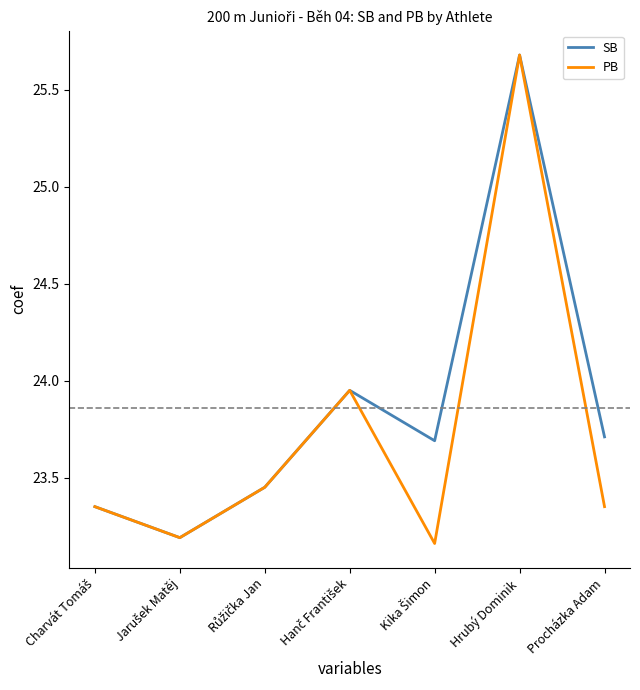

List the series in order of their overall mean, highest first.

SB, PB